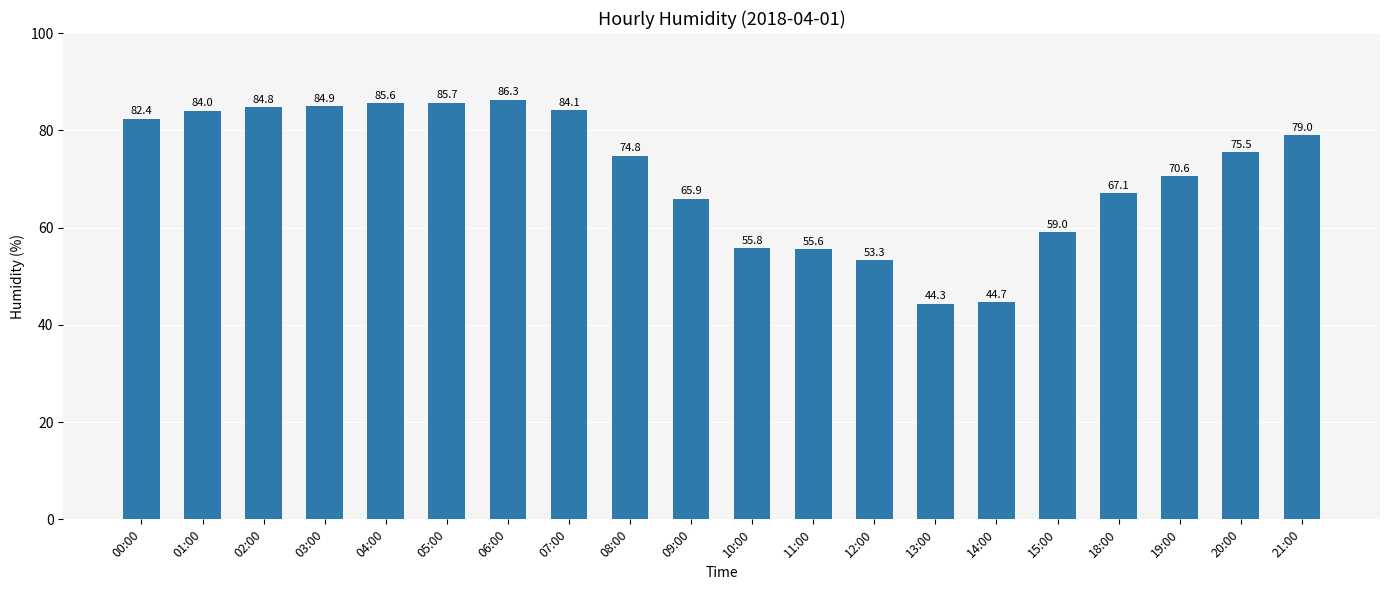

Is it true that the value at 14:00 is 58.3?

False